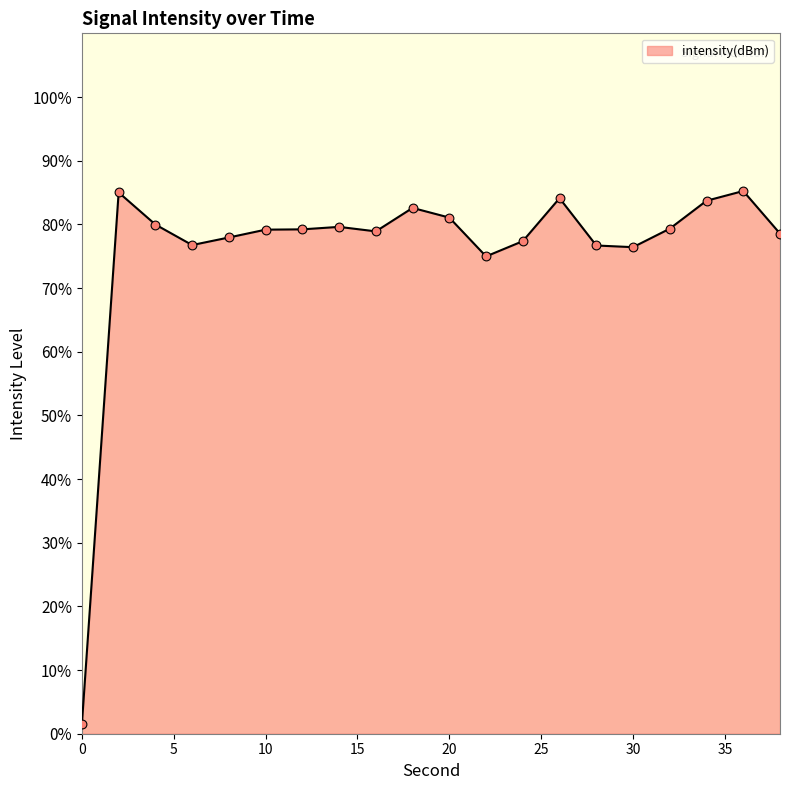

What is the difference between the maximum and minimum values?

83.7